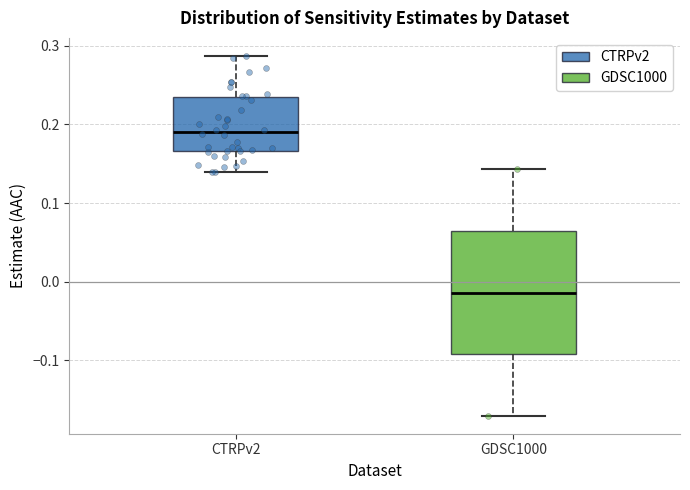

Comparing the boxes themselves (not the whiskers), which one is the tallest?

GDSC1000